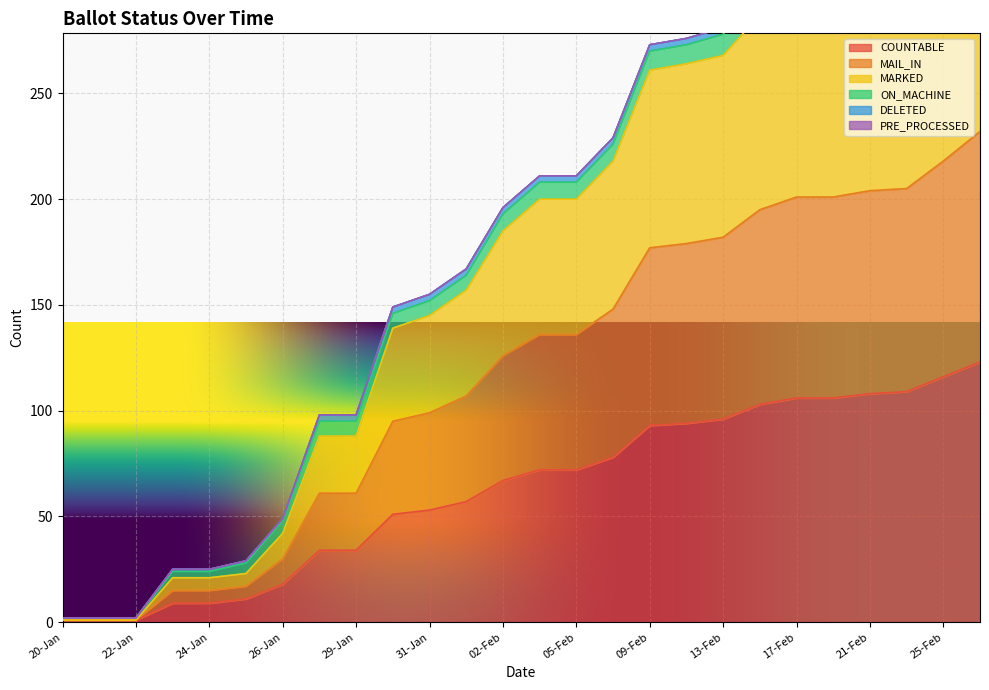

The value of COUNTABLE at 09-Feb is 93. True or false?

True